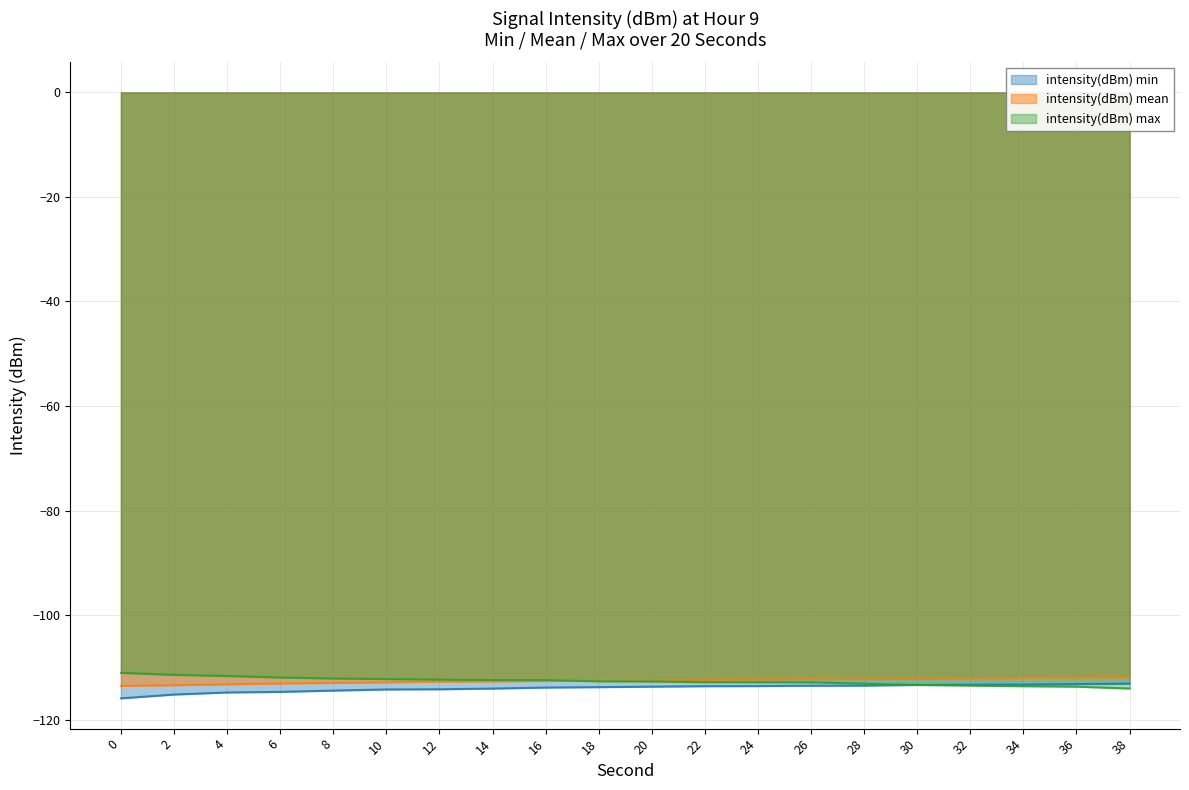

At which category is the sum across all series the highest?

26